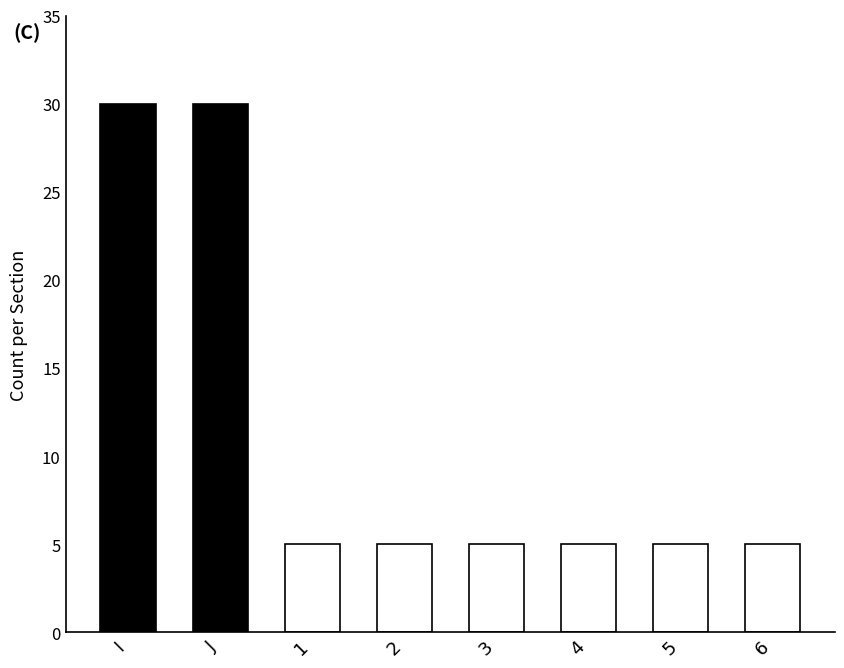

The chart shows a value of 7 at 2. True or false?

False